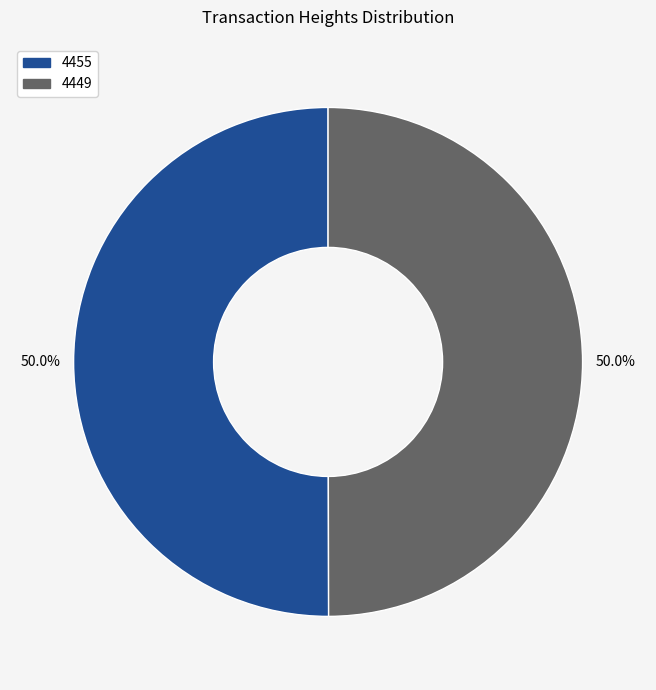

Approximately how many times larger is the value at 4455 compared to 4449?

1.0